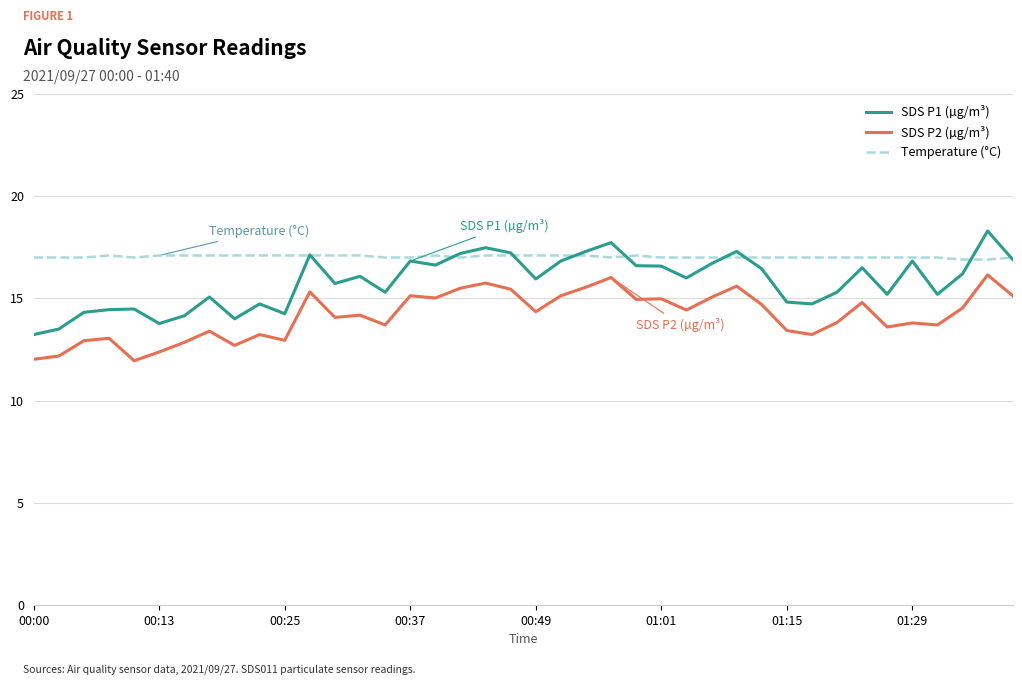

How many lines are shown in the chart?

3